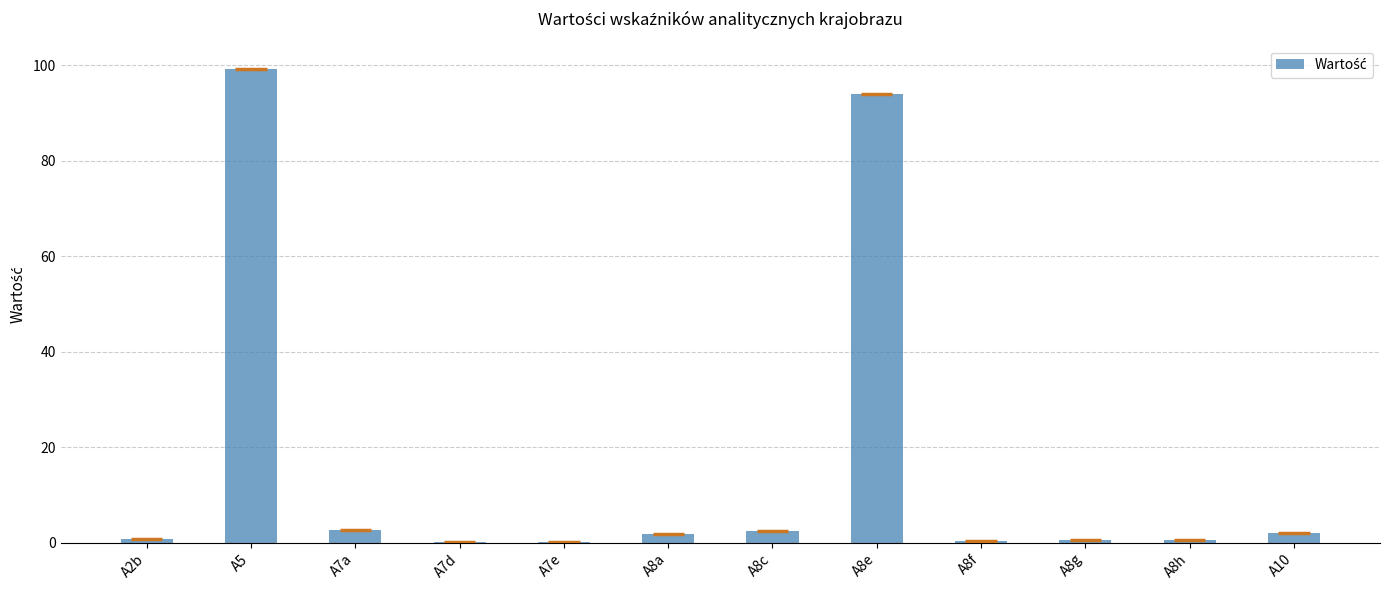

What is the difference between the maximum and minimum values?

99.1